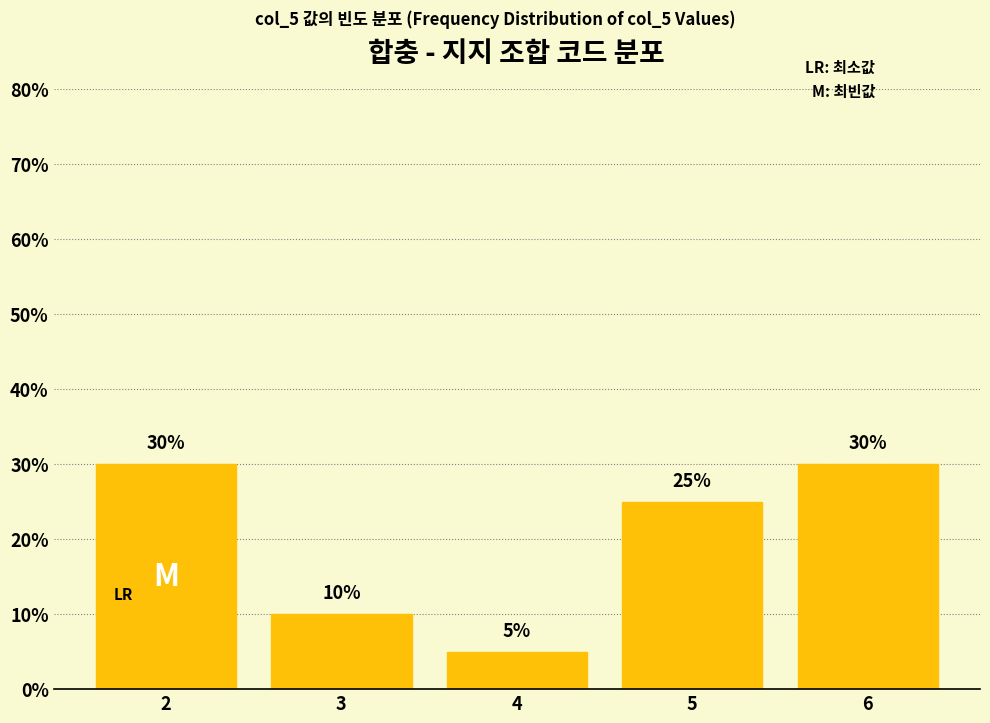

Reading left to right, extract all data points from this chart.

30	10	5	25	30